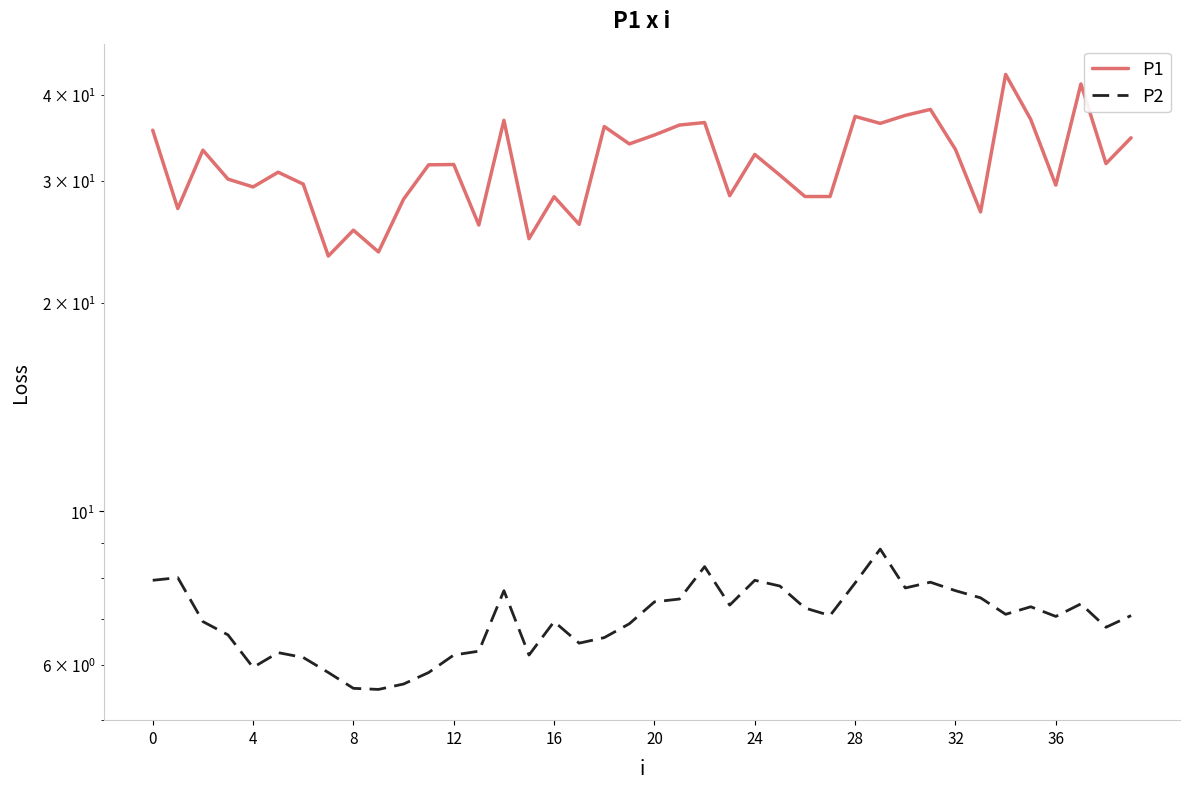

What are all the series names shown in the legend?

P1, P2